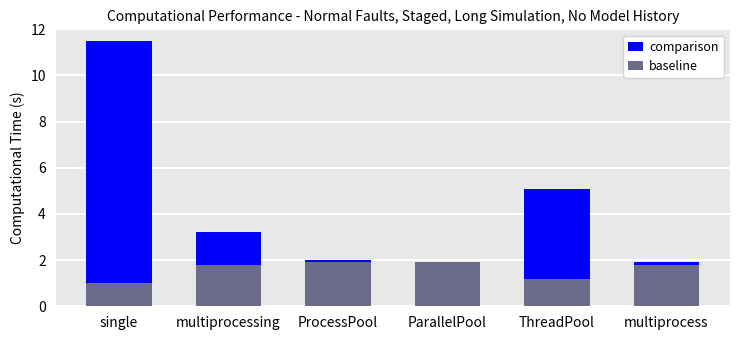

At which category does the chart reach its minimum across all series?

single